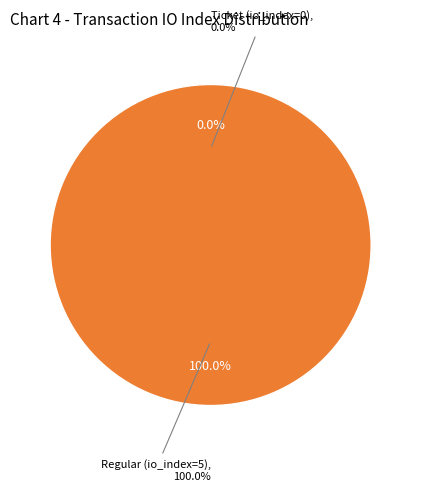

To the nearest percent, what is the combined percentage of Ticket (io_index=0) and Regular (io_index=5)?

100%